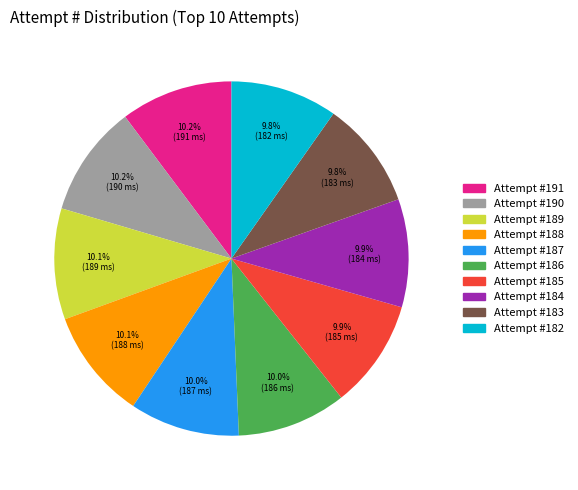

Does any single category account for the majority?

No